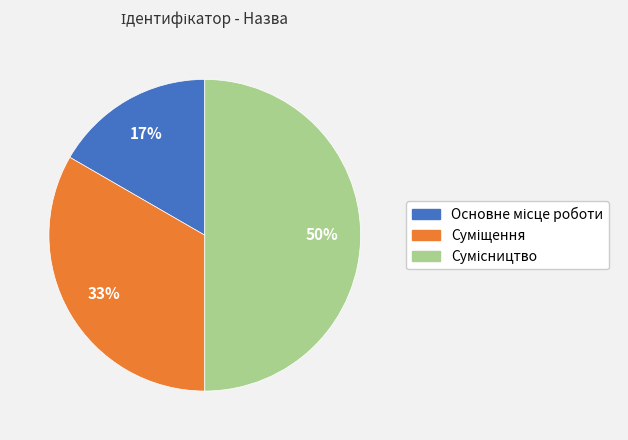

To the nearest percent, what is the average slice percentage?

33%